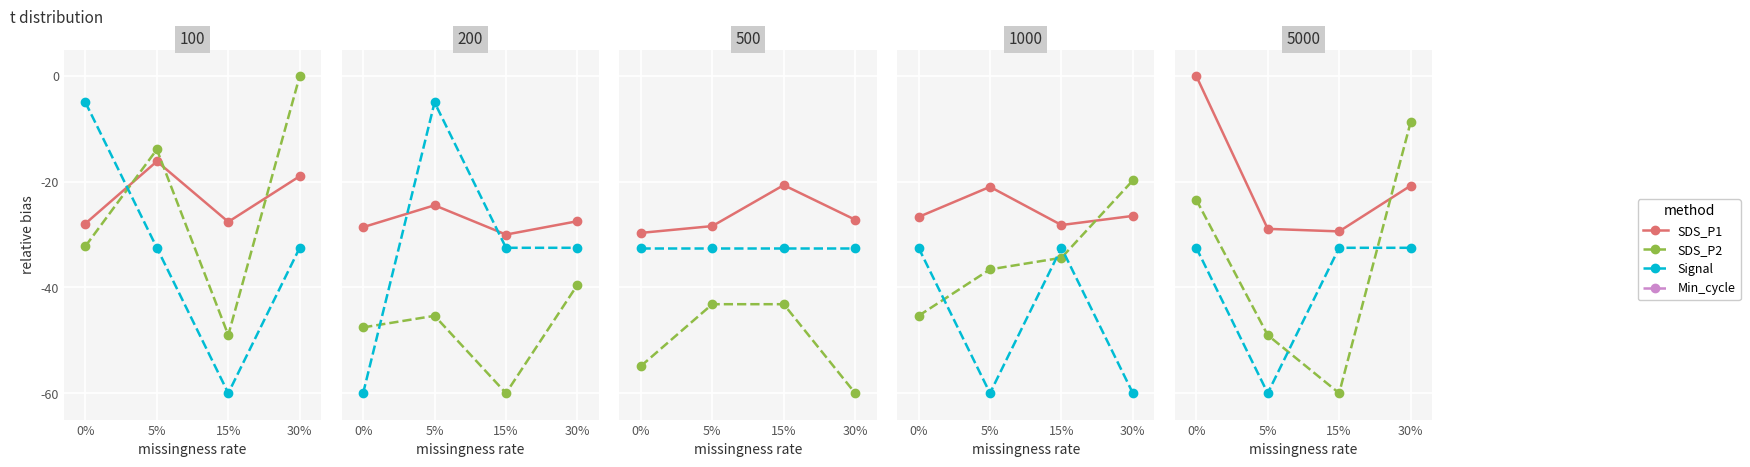

Which category has the lowest value across all series?

15%